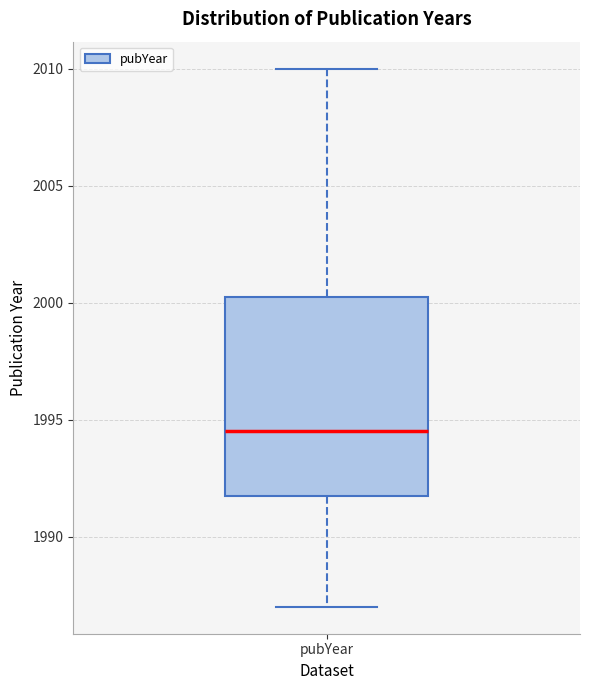

Where does the lower whisker of the box for pubYear end on the y-axis? The values are not printed on the chart, so give them approximately, as read against the axis.

1987.0